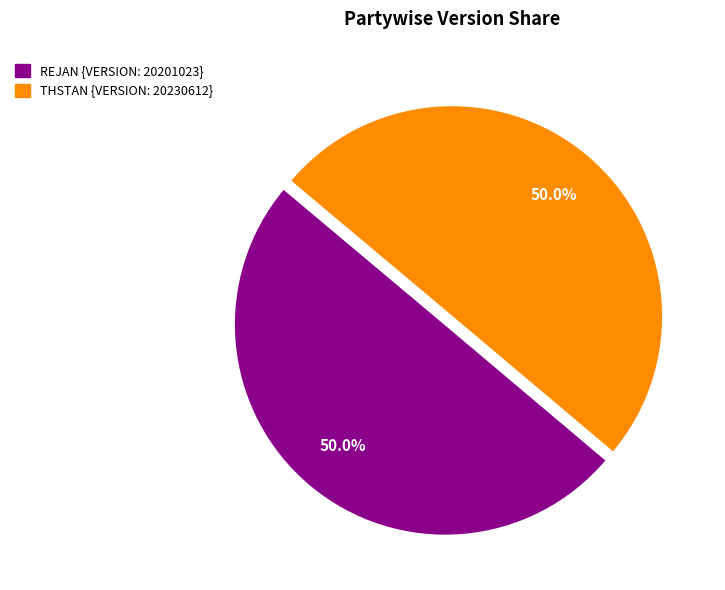

How much of the chart is everything except THSTAN?

50.0%